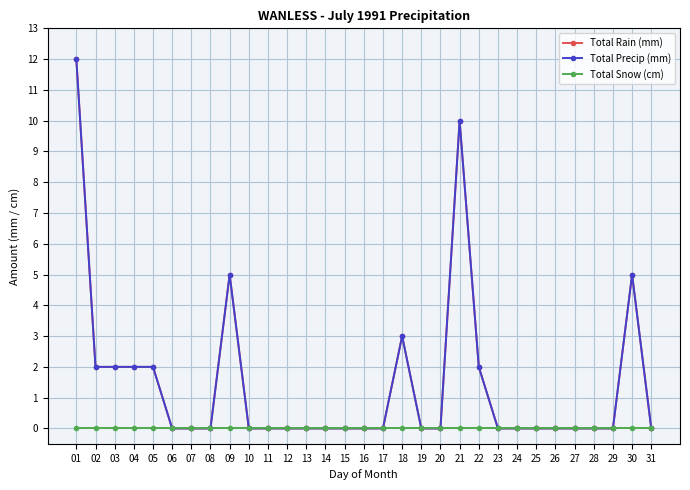

Reading left to right, what are all the values shown in this chart?

Total Rain (mm): 12	2	2	2	2	0	0	0	5	0	0	0	0	0	0	0	0	3	0	0	10	2	0	0	0	0	0	0	0	5	0
Total Precip (mm): 12	2	2	2	2	0	0	0	5	0	0	0	0	0	0	0	0	3	0	0	10	2	0	0	0	0	0	0	0	5	0
Total Snow (cm): 0	0	0	0	0	0	0	0	0	0	0	0	0	0	0	0	0	0	0	0	0	0	0	0	0	0	0	0	0	0	0